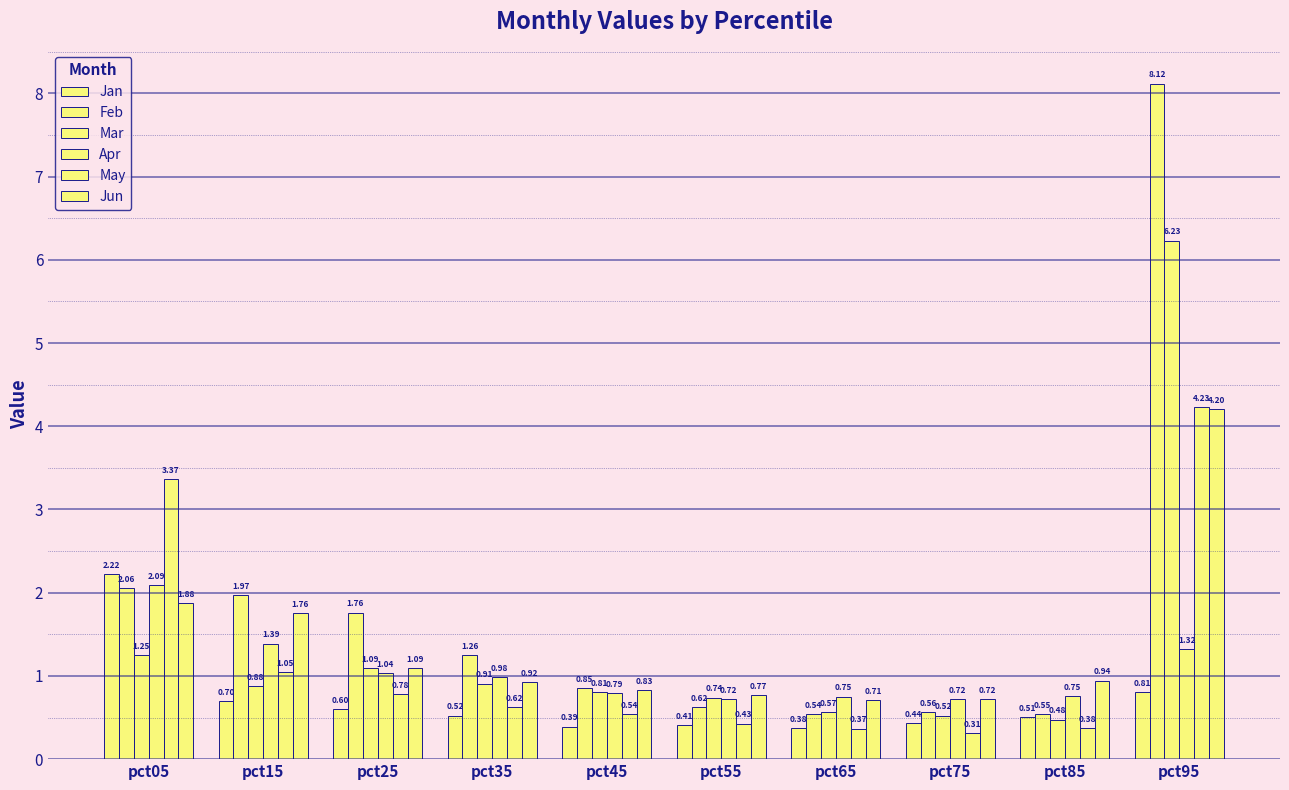

At which label does Apr reach its minimum?

pct55